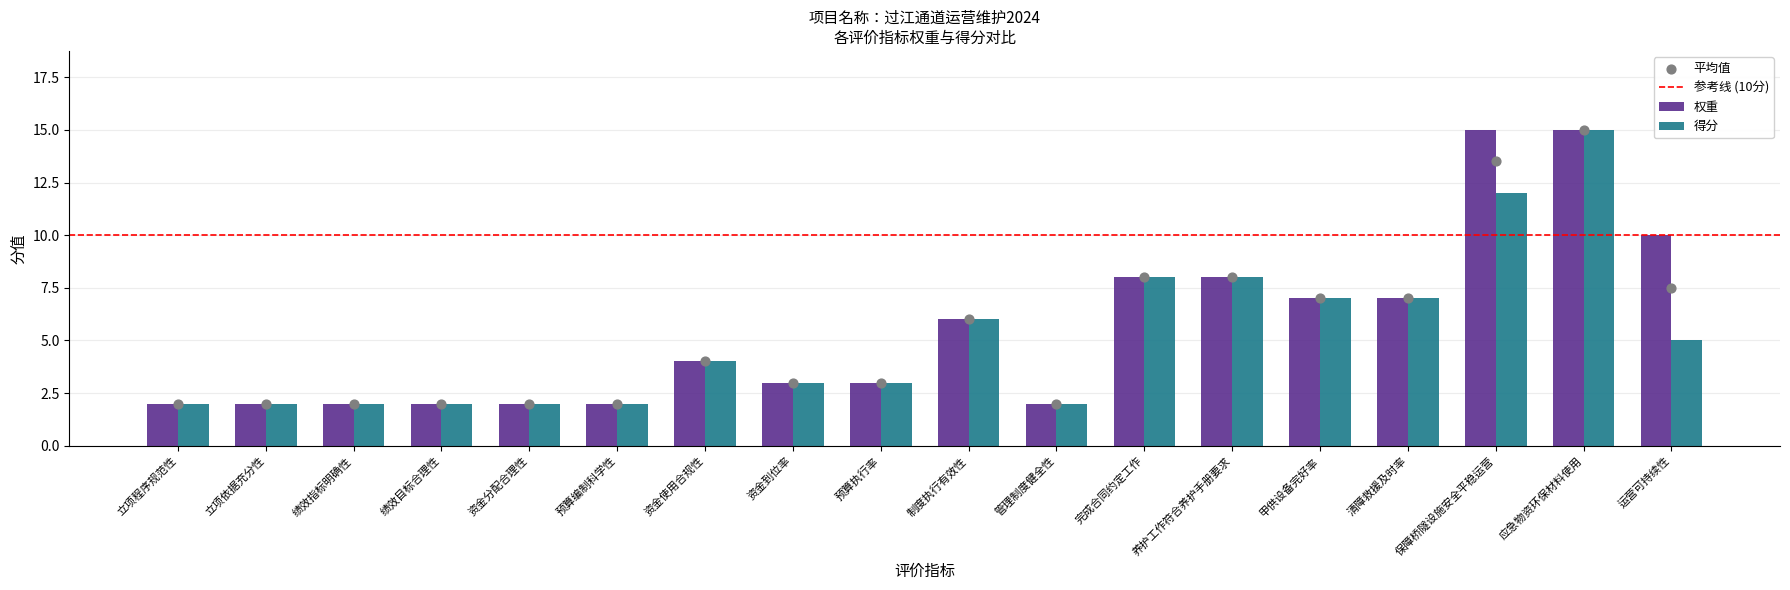

Which series has the largest total across all categories?

权重